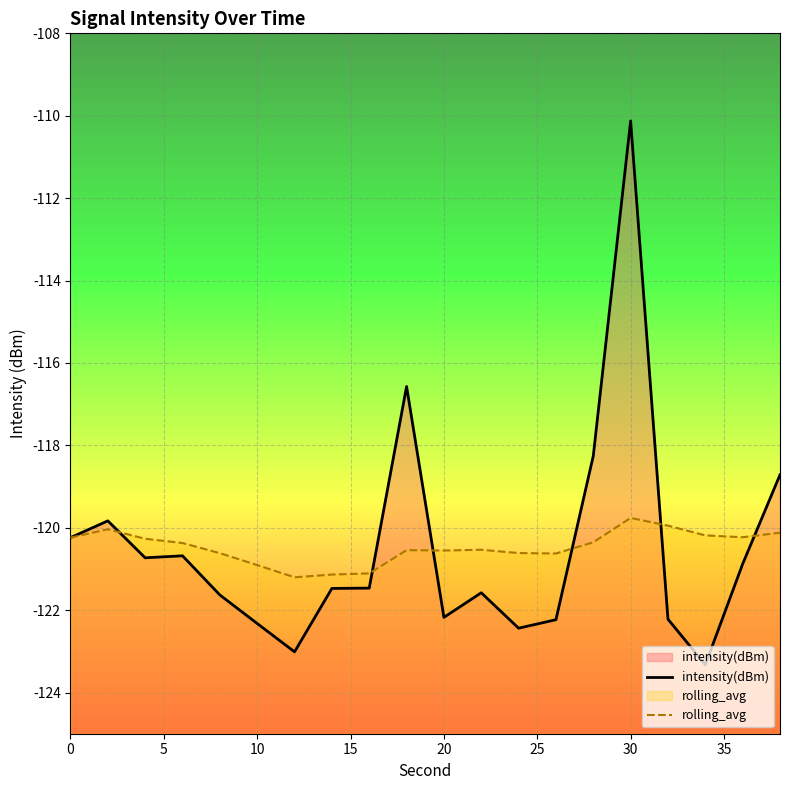

Rank the series by their maximum value, from highest to lowest.

intensity(dBm), rolling_avg